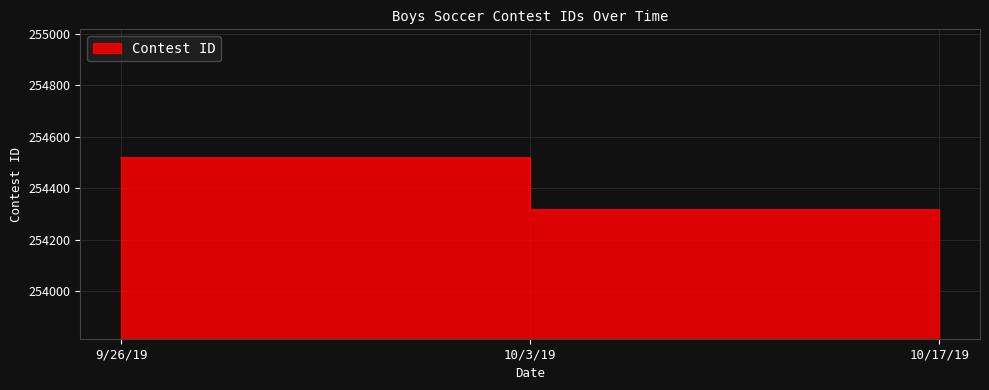

True or false: the data shows 254316 at 10/3/19.

True